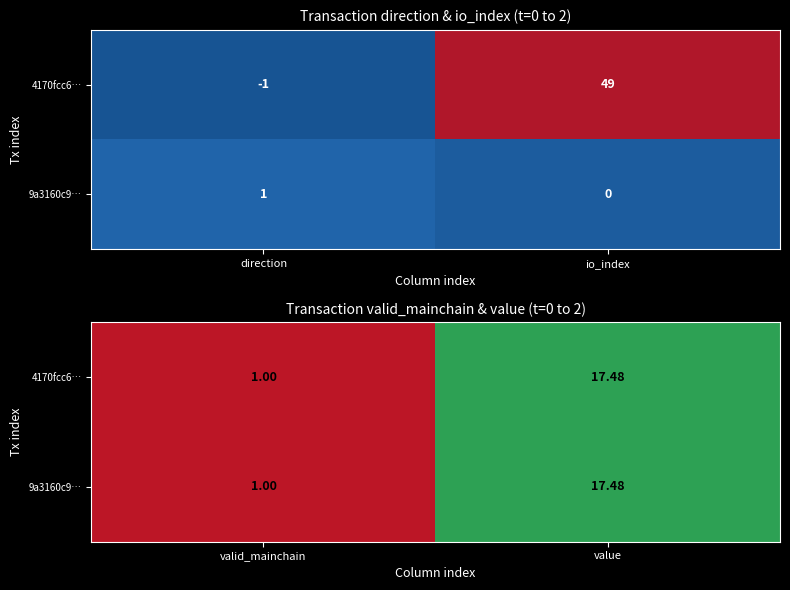

The 4170fcc6… series shows 1.4 at valid_mainchain. True or false?

False